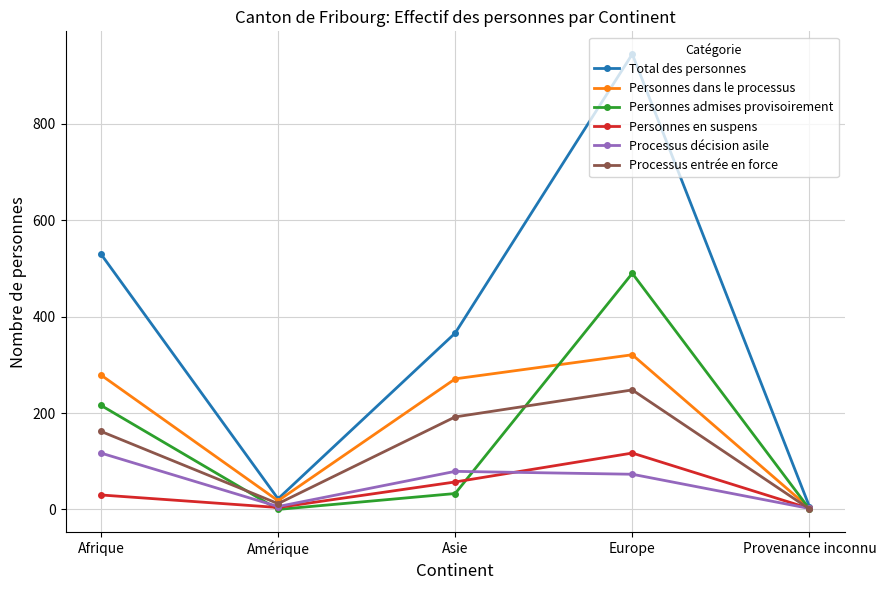

What is the maximum value for Processus décision asile?

117